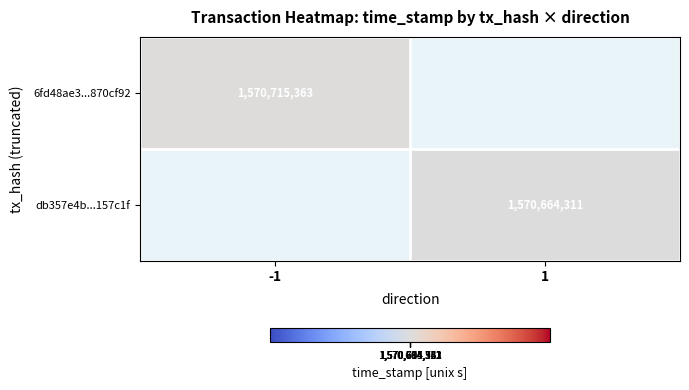

True or false: db357e4b...157c1f has a value of 1570664311 at 1.

True